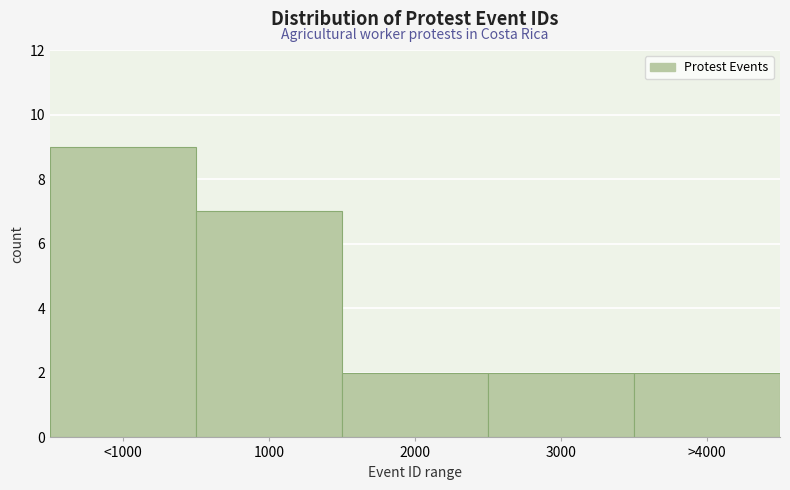

Reading right to left, list all the values displayed in this chart.

2	2	2	7	9